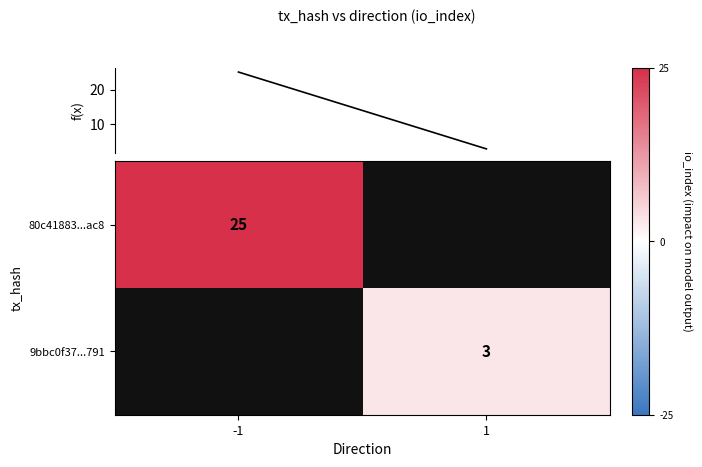

Which label corresponds to the smallest value in the chart?

1